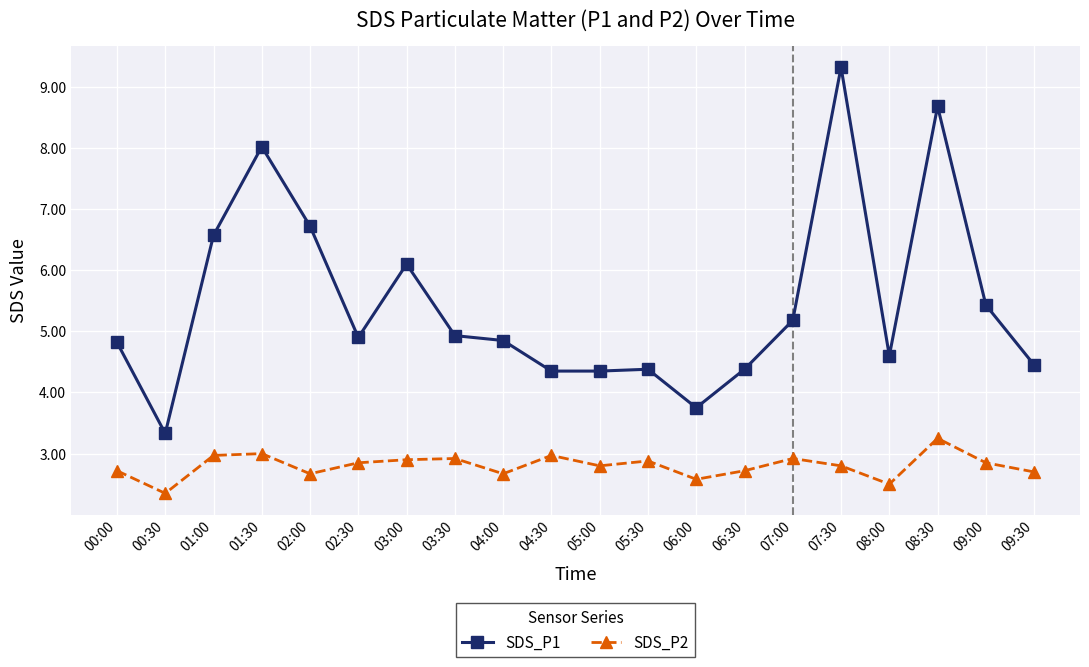

At which label is SDS_P1 closest to 6?

03:00